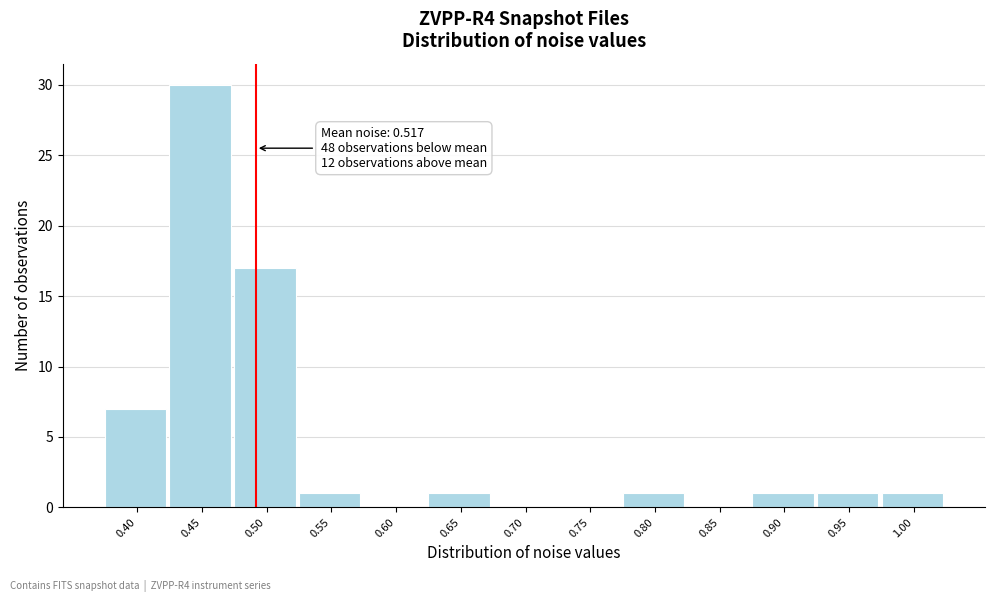

Reading right to left, list all the values displayed in this chart.

1.00=1	0.95=1	0.90=1	0.85=0	0.80=1	0.75=0	0.70=0	0.65=1	0.60=0	0.55=1	0.50=17	0.45=30	0.40=7